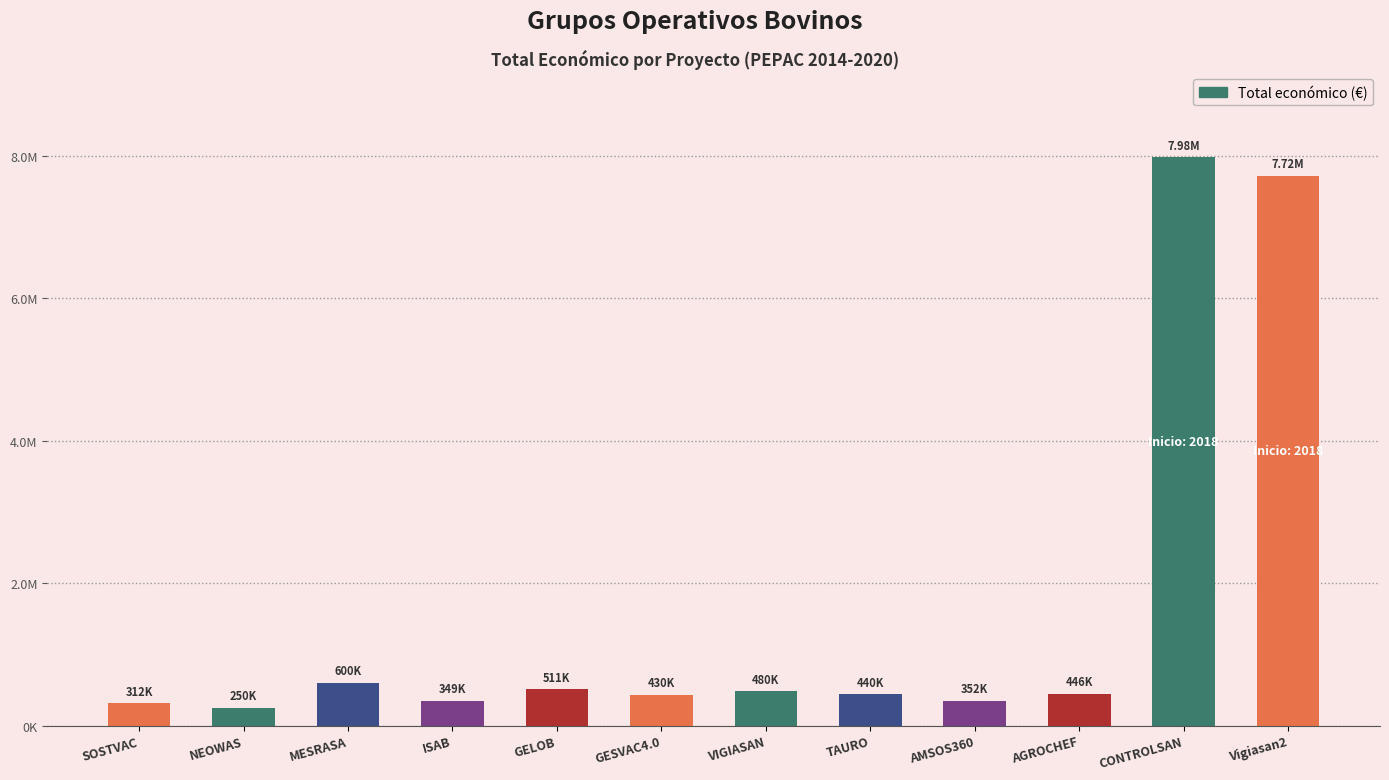

At which label is the value closest to 4113517?

MESRASA